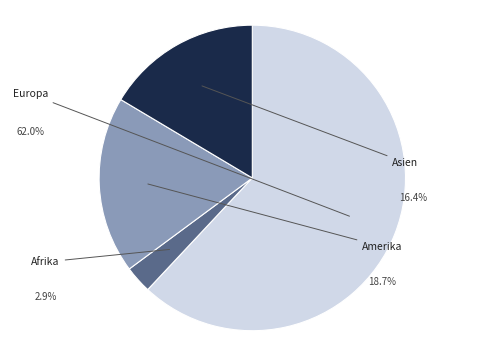

Approximately how many times larger is the value at Europa compared to Asien?

3.8